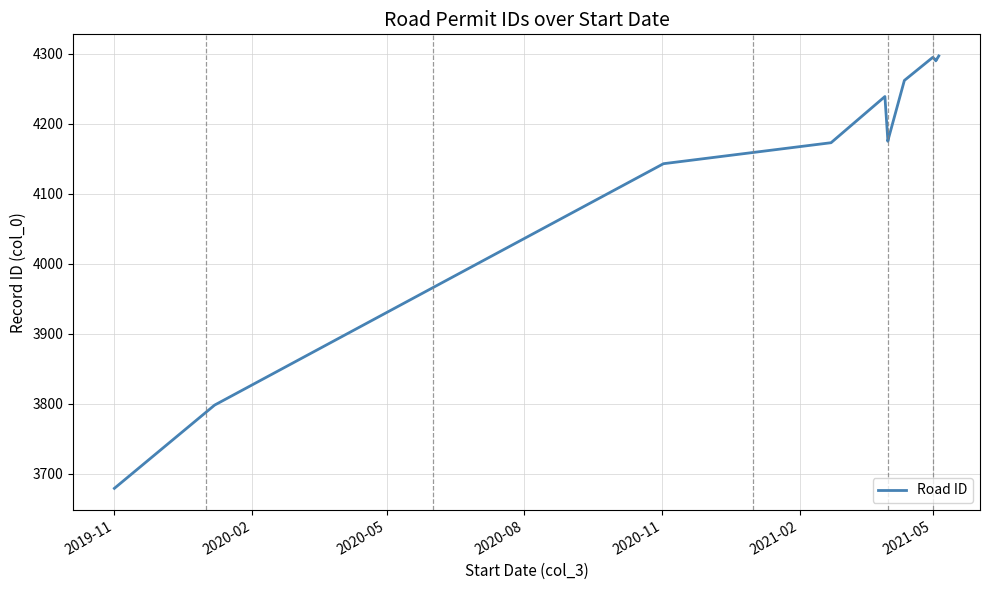

Approximately how many times larger is the value at 2019-11 compared to 2020-05?

0.9